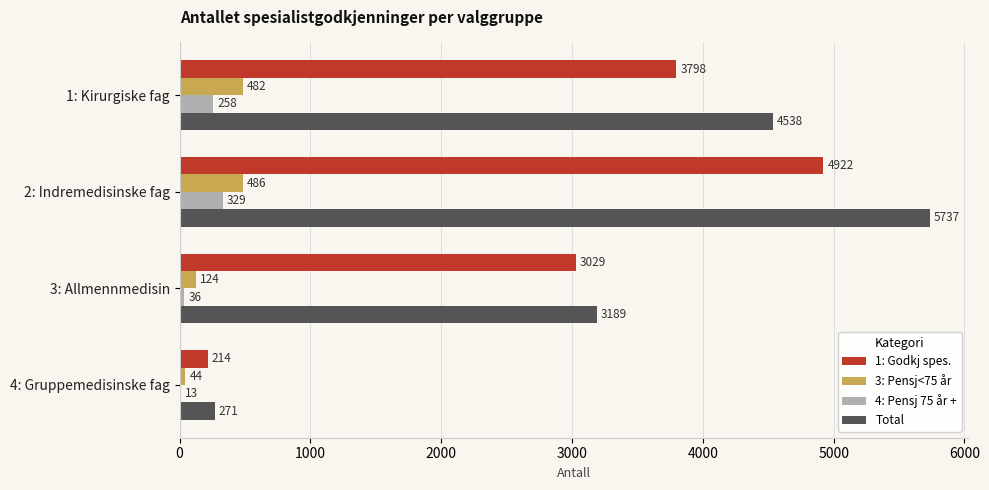

Which series has the largest total across all categories?

Total